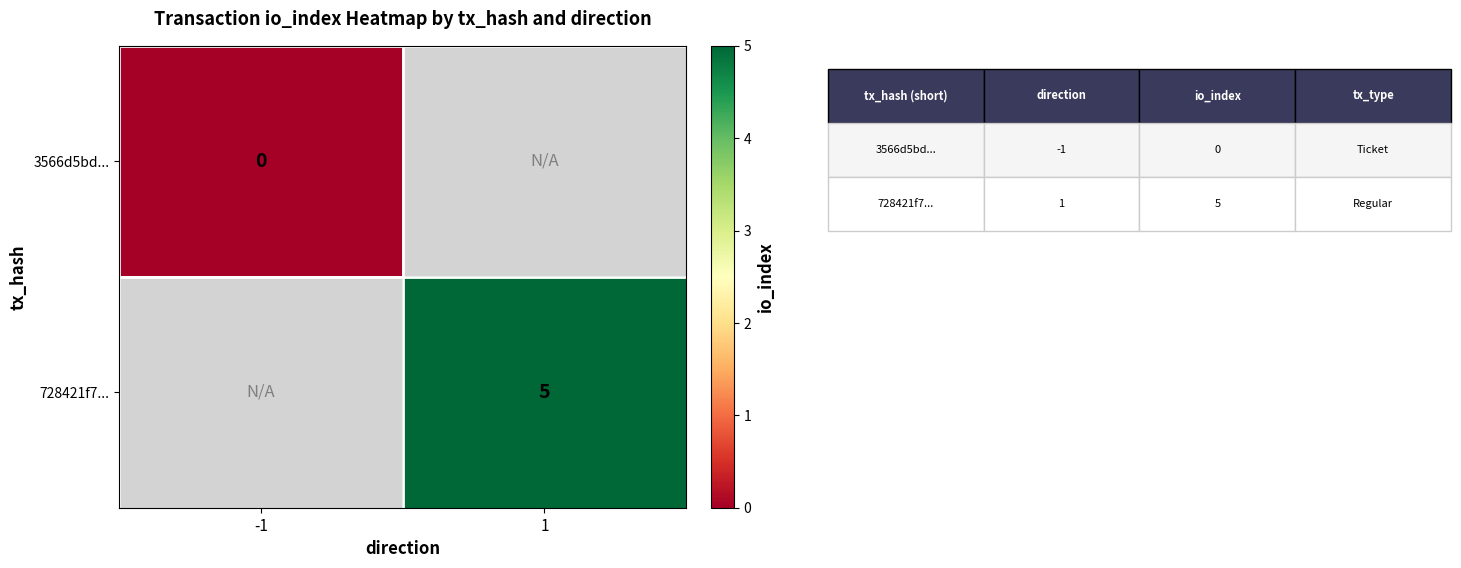

At which category does the chart reach its minimum across all series?

-1